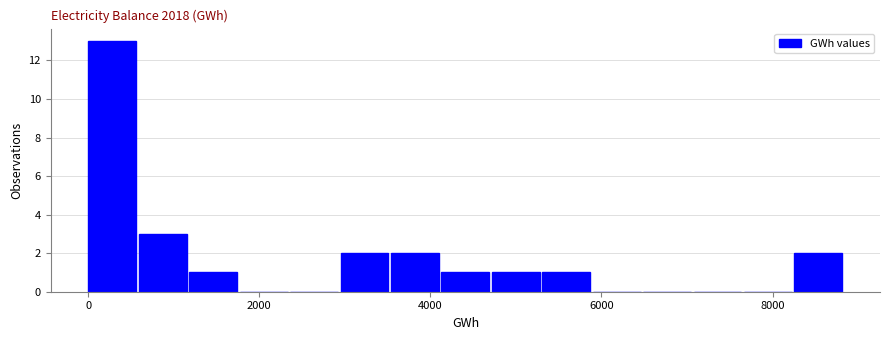

Read against the x-axis, roughly where is the centre of the tallest bar?

200